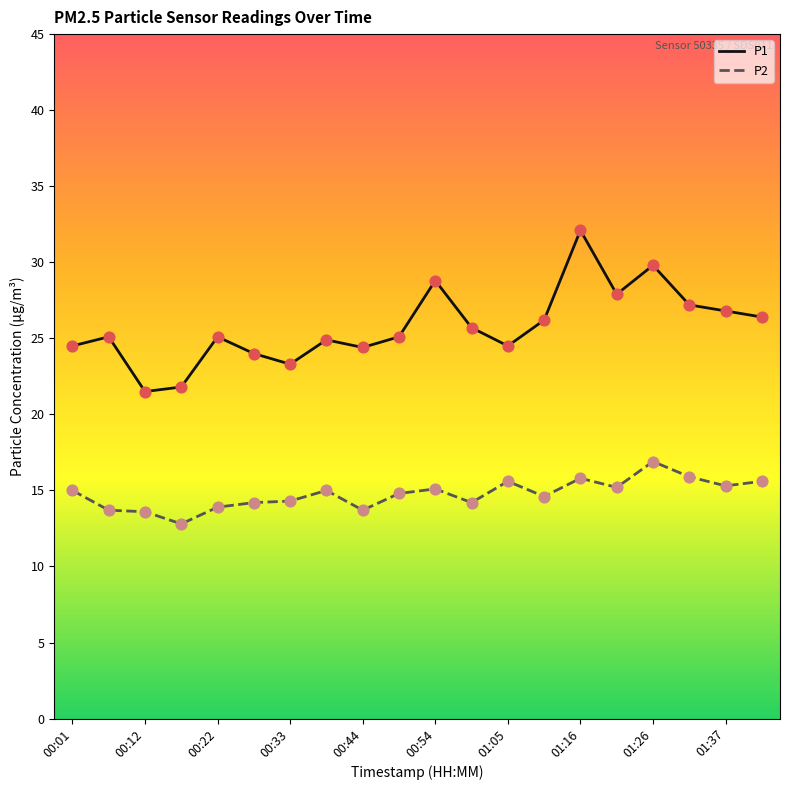

Which series has the largest total across all categories?

P1